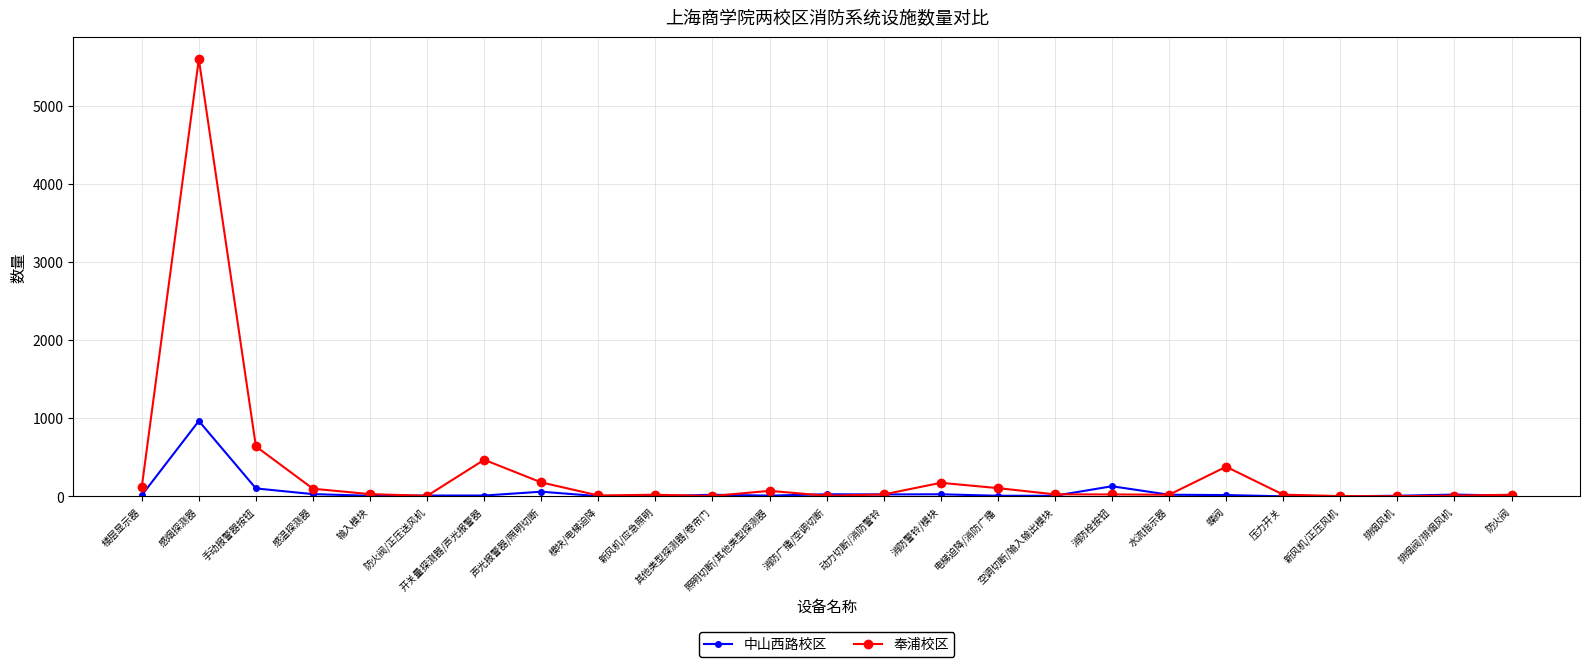

How many series are shown in this chart?

2